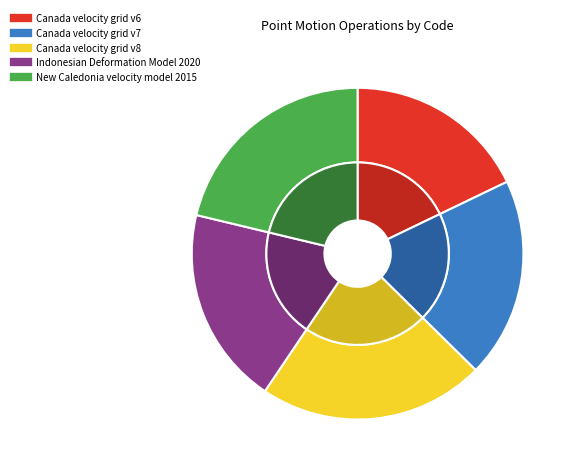

What is the largest slice in the pie chart?

Canada velocity grid v8